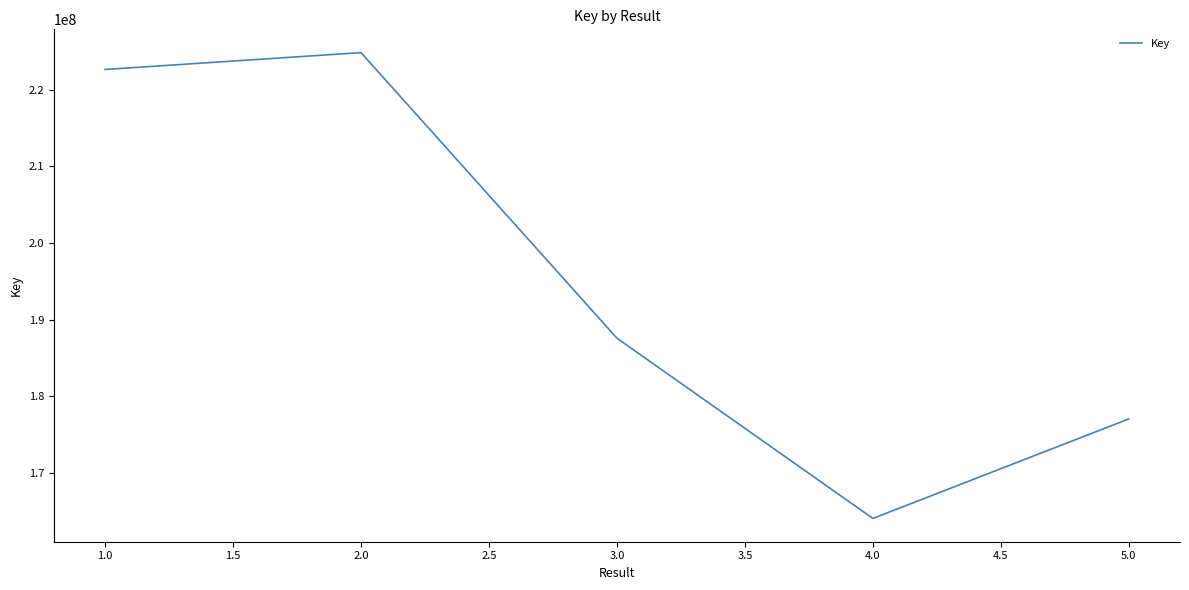

Reading right to left, transcribe all the data shown in this chart.

5.0=177050809	4.0=164075820	3.0=187582575	2.0=224829104	1.0=222632412